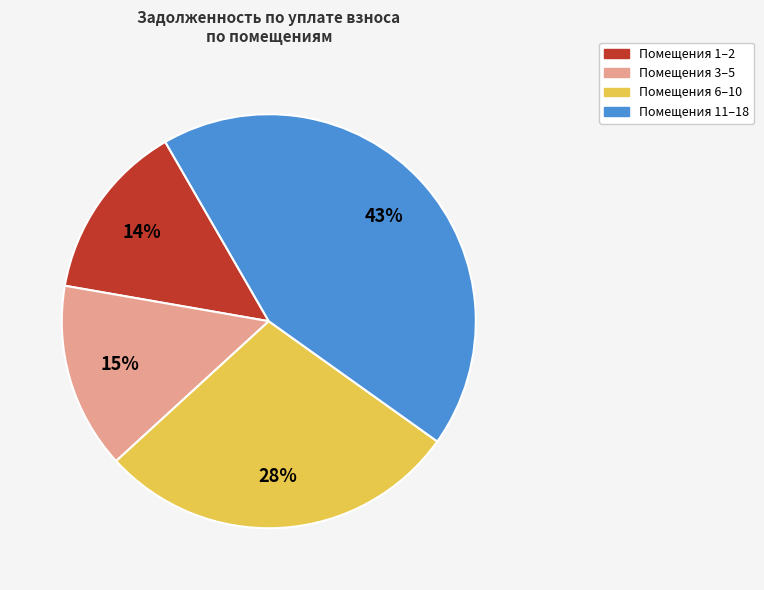

To the nearest percent, what is the average slice percentage?

25%